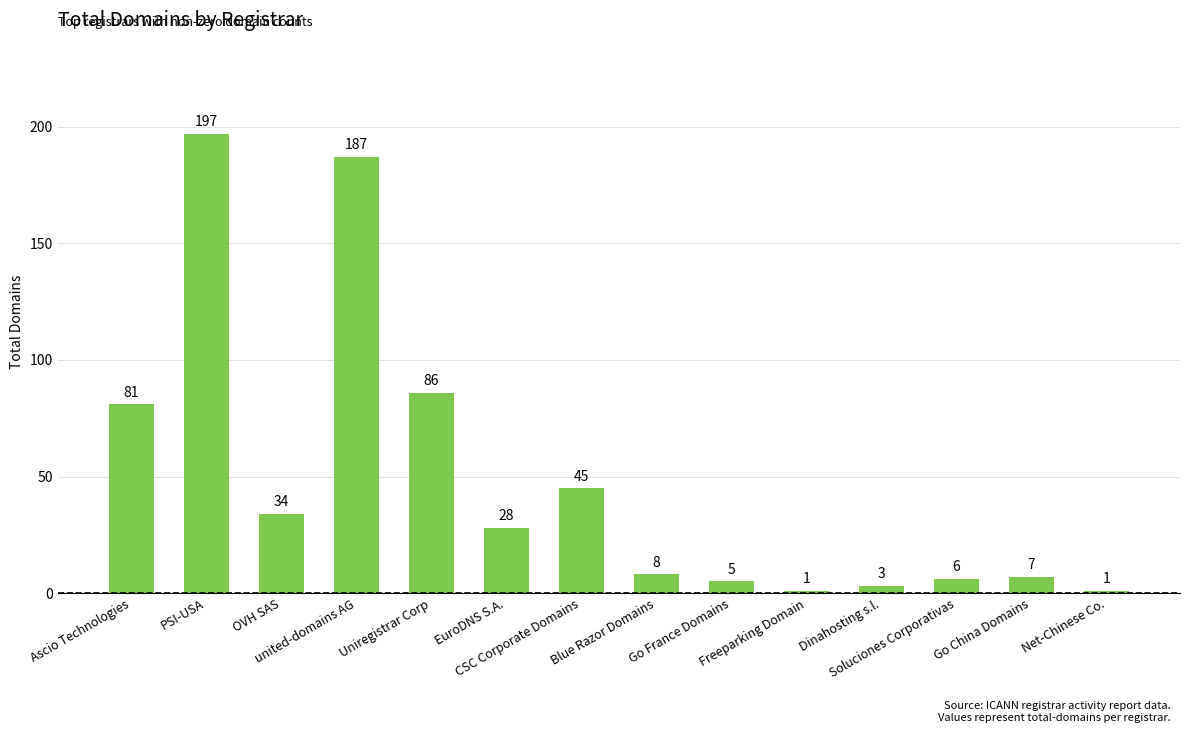

Reading left to right, what are all the values shown in this chart?

Ascio Technologies=81	PSI-USA=197	OVH SAS=34	united-domains AG=187	Uniregistrar Corp=86	EuroDNS S.A.=28	CSC Corporate Domains=45	Blue Razor Domains=8	Go France Domains=5	Freeparking Domain=1	Dinahosting s.l.=3	Soluciones Corporativas=6	Go China Domains=7	Net-Chinese Co.=1